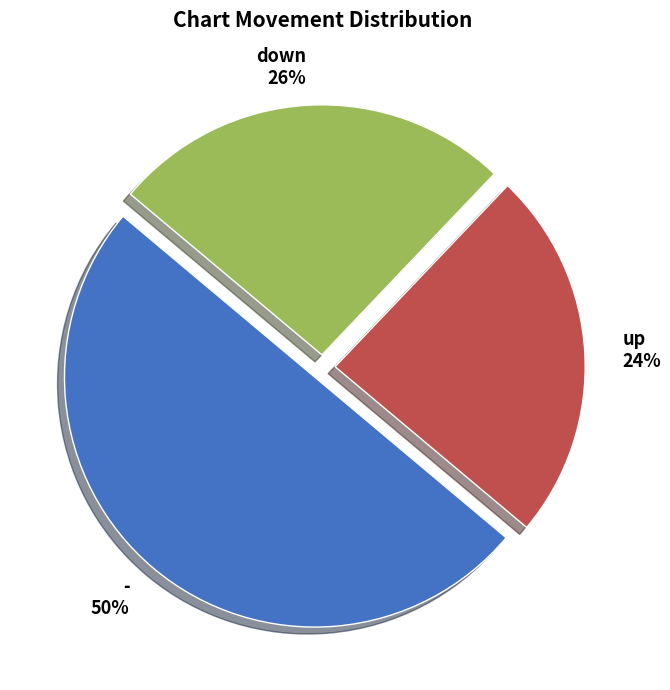

Rank the categories by value from lowest to highest.

up, down, -